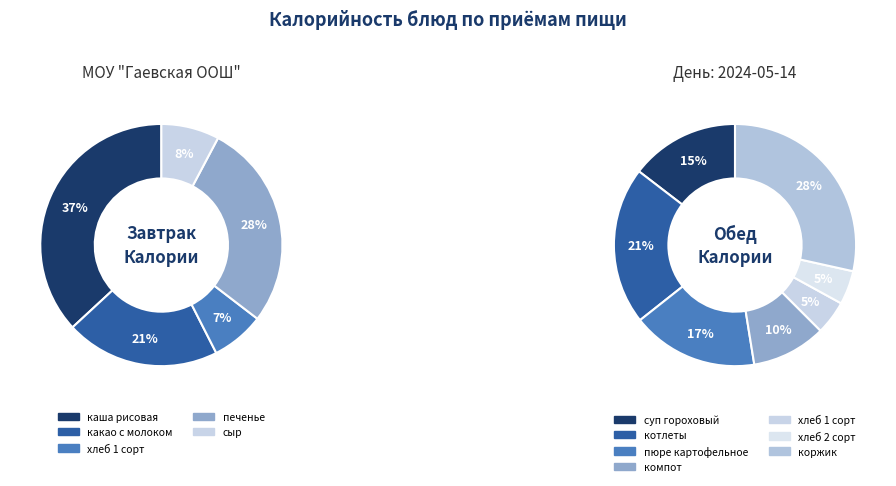

Count the number of slices in the pie.

12